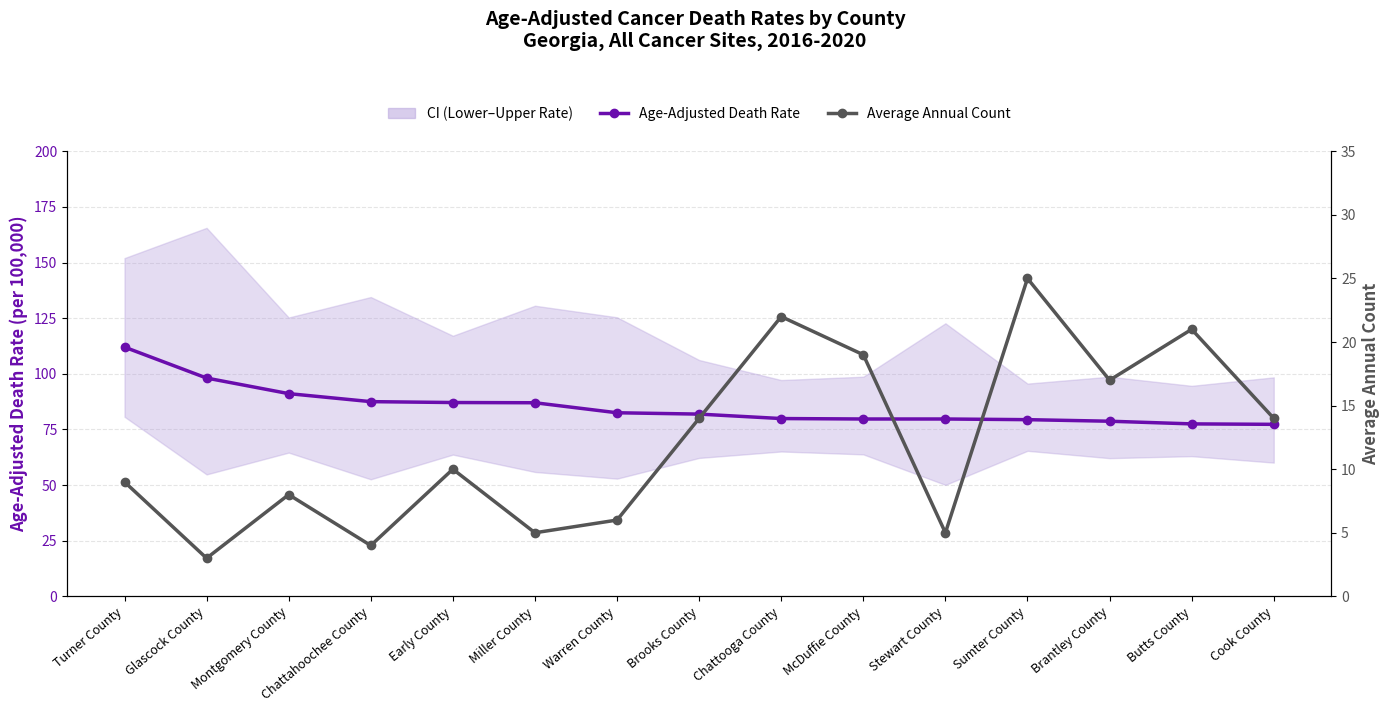

At Early County, list the series in order from largest to smallest.

Age-Adjusted Death Rate, Average Annual Count